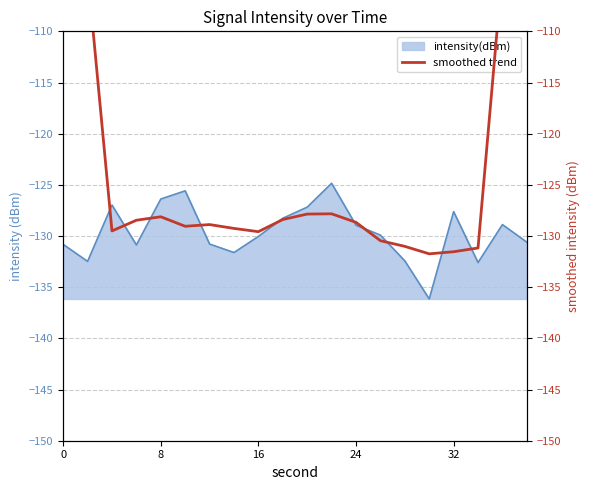

What is the minimum value for intensity(dBm)?

-136.1